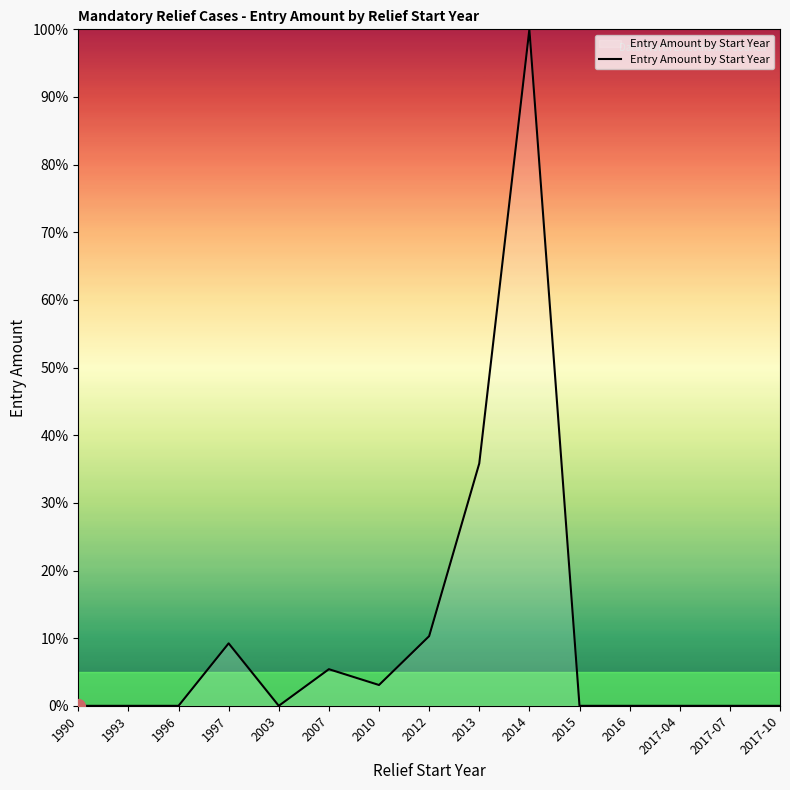

Reading right to left, transcribe all the data shown in this chart.

2017-10=0.0	2017-07=0.0	2017-04=0.0	2016=0.0	2015=0.0	2014=100.0	2013=35.8	2012=10.3	2010=3.1	2007=5.4	2003=0.0	1997=9.2	1996=0.0	1993=0.0	1990=0.0